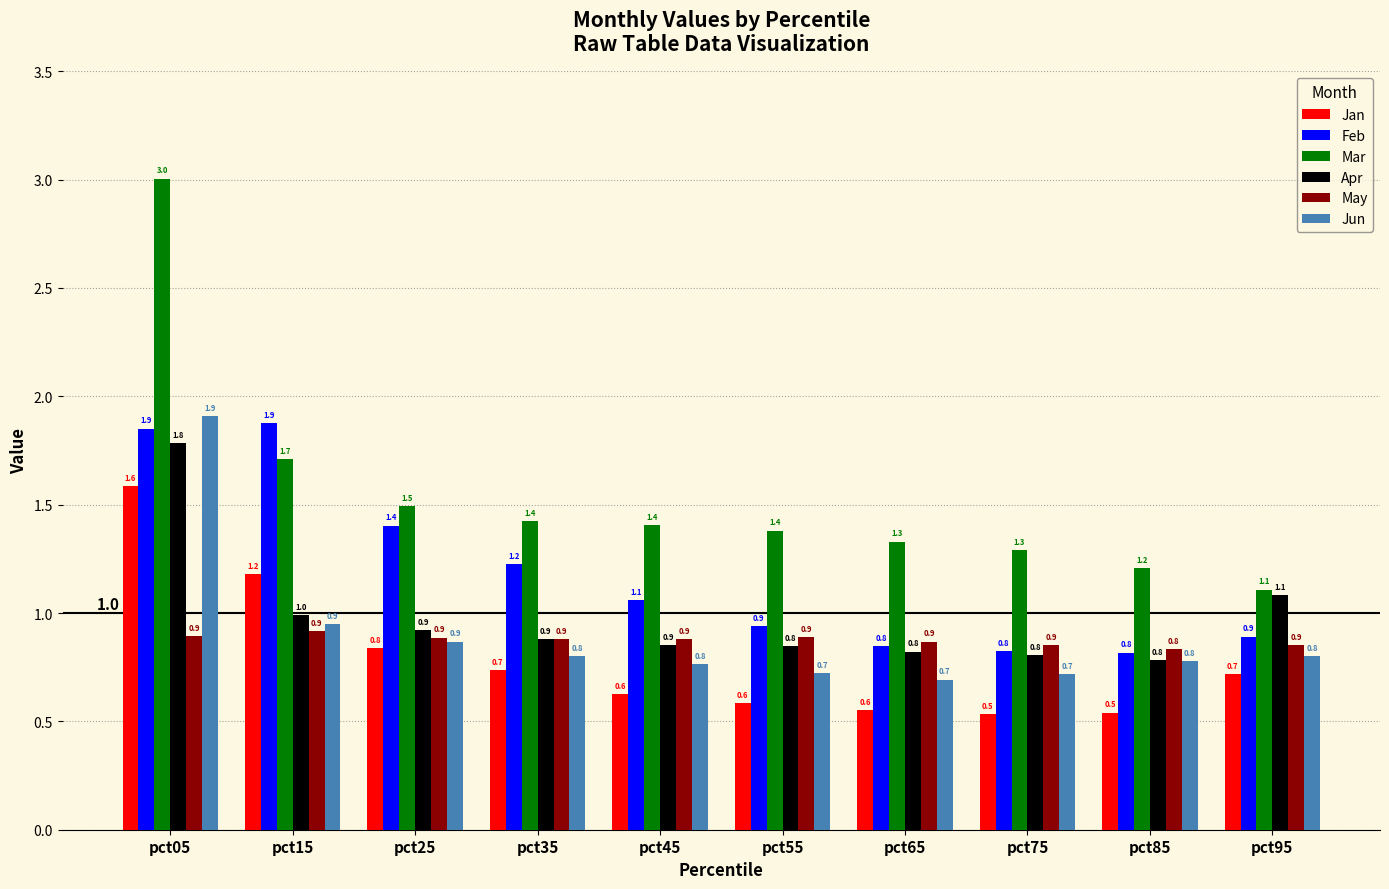

Count the number of categories in the chart.

10